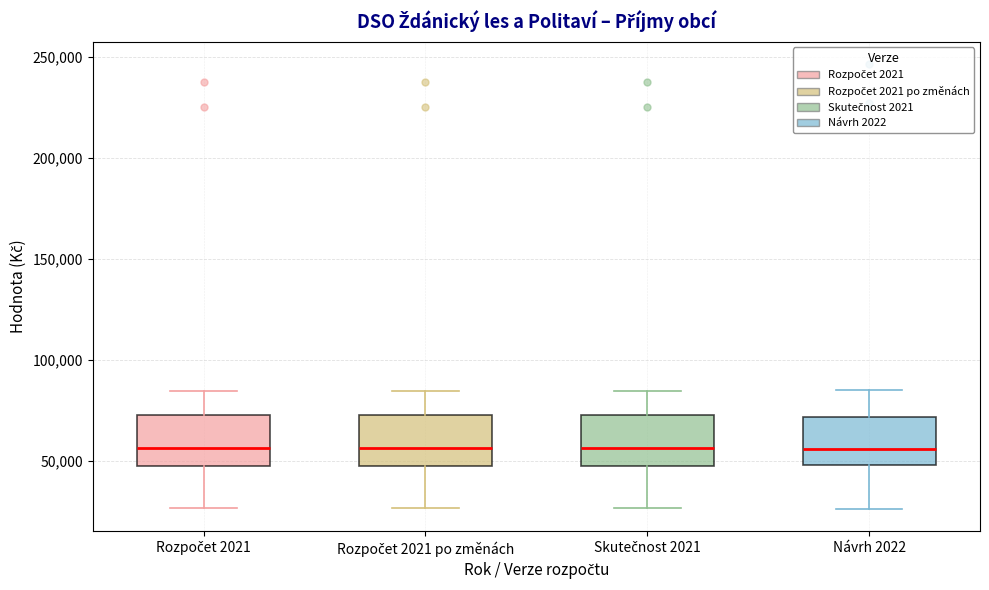

Reading left to right, transcribe this box plot: for each box, give where its median line is, the range the box spans, and where its two whiskers end, as read against the y-axis. The values are not printed on the chart, so give them approximately, as read against the axis.

Rozpočet 2021: median 55000, box 50000 to 75000, whiskers 25000 to 85000
Rozpočet 2021 po změnách: median 55000, box 50000 to 75000, whiskers 25000 to 85000
Skutečnost 2021: median 55000, box 50000 to 75000, whiskers 25000 to 85000
Návrh 2022: median 55000, box 50000 to 70000, whiskers 25000 to 85000